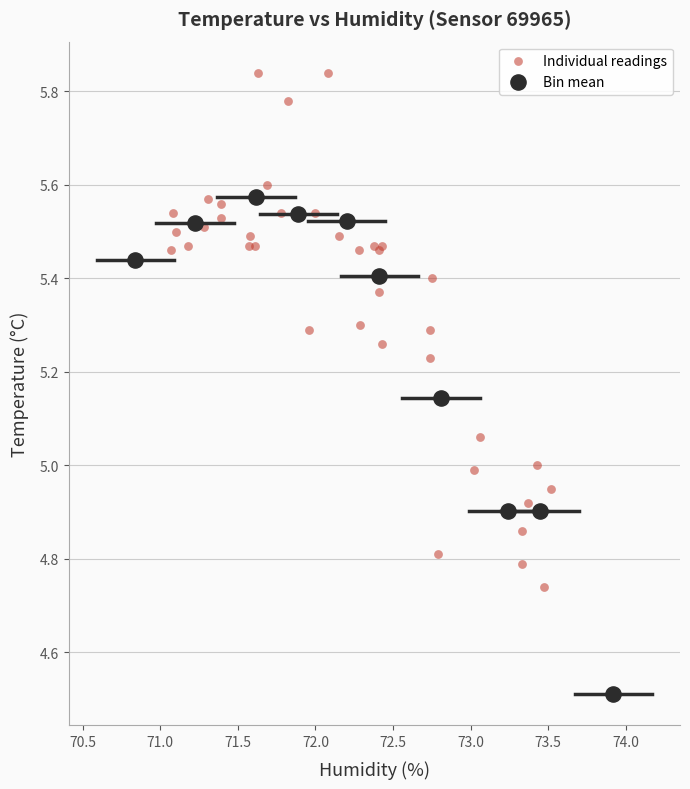

Which series contains the highest Y value?

Individual readings